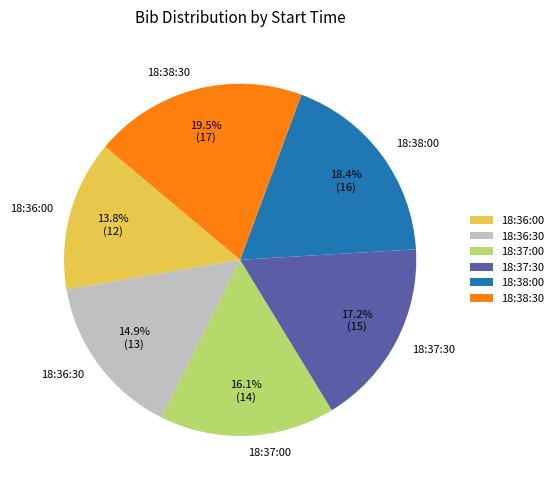

To the nearest percent, what is the difference between the 18:36:30 and 18:38:30 slice percentages?

5%